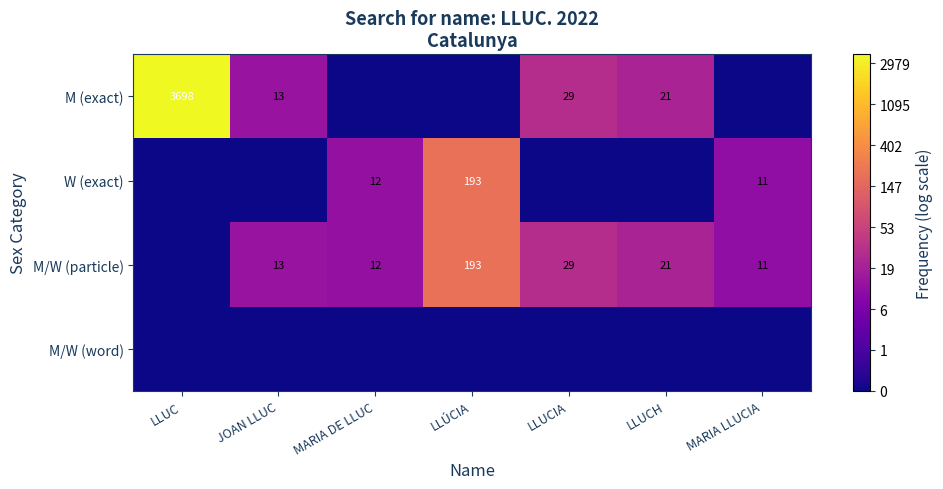

Is the value of M (exact) at JOAN LLUC greater than the value of M/W (particle) at MARIA LLUCIA?

Yes